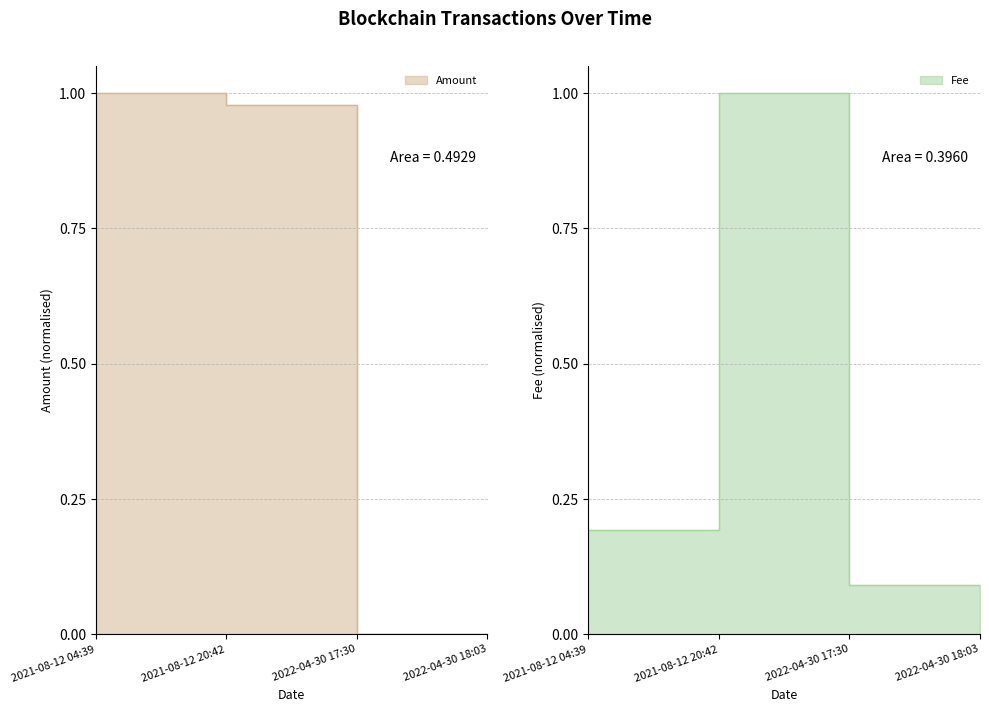

How many lines are shown in the chart?

2